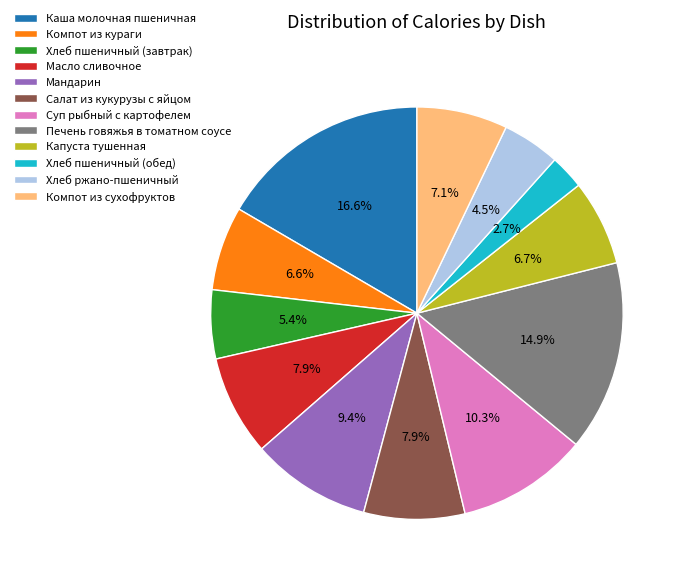

What is the smallest slice in the pie chart?

Хлеб пшеничный (обед)